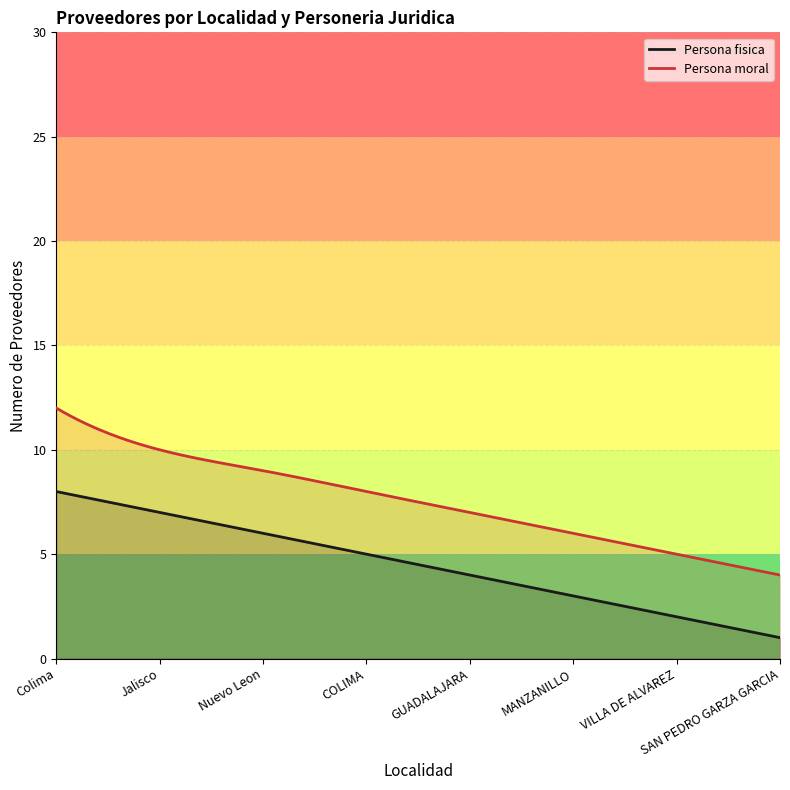

What is the minimum value for Persona fisica?

1.0